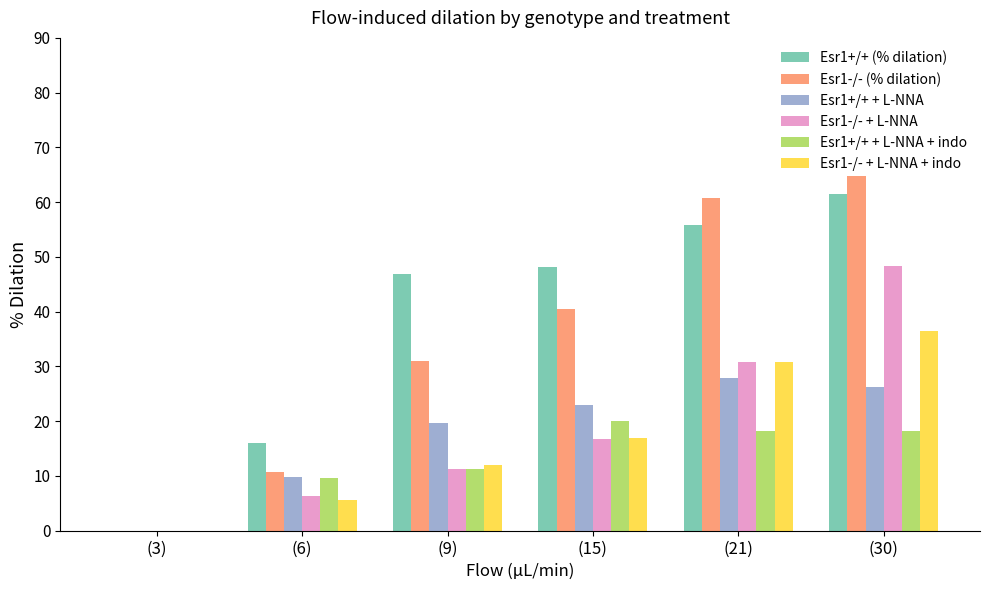

At which label does Esr1-/- + L-NNA first exceed 16?

(15)